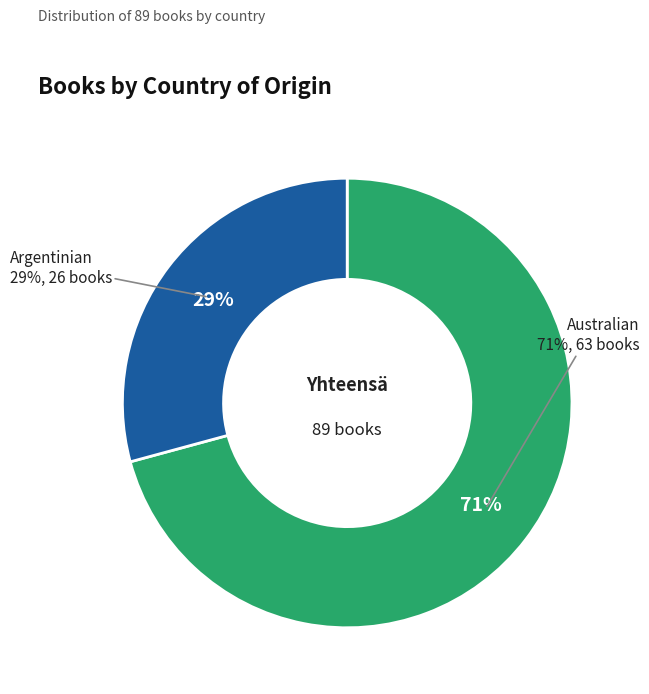

How much of the chart is everything except Australian?

29.2%